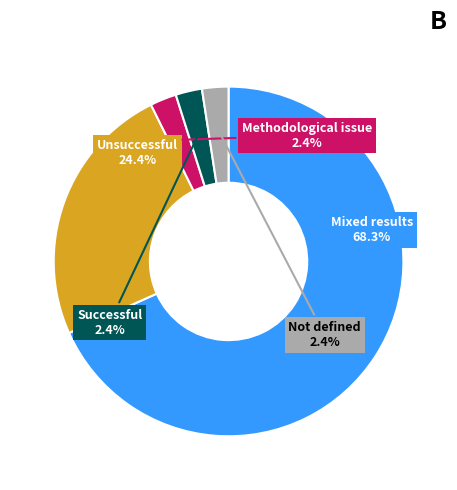

Which category has the biggest portion of the pie?

Mixed results